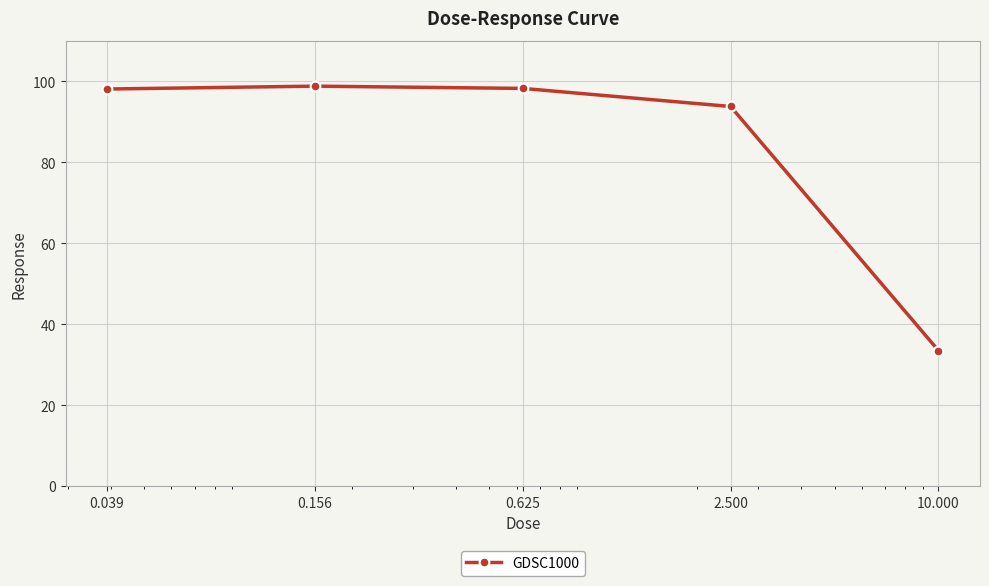

True or false: there are more than 0 points higher than both neighbors.

True